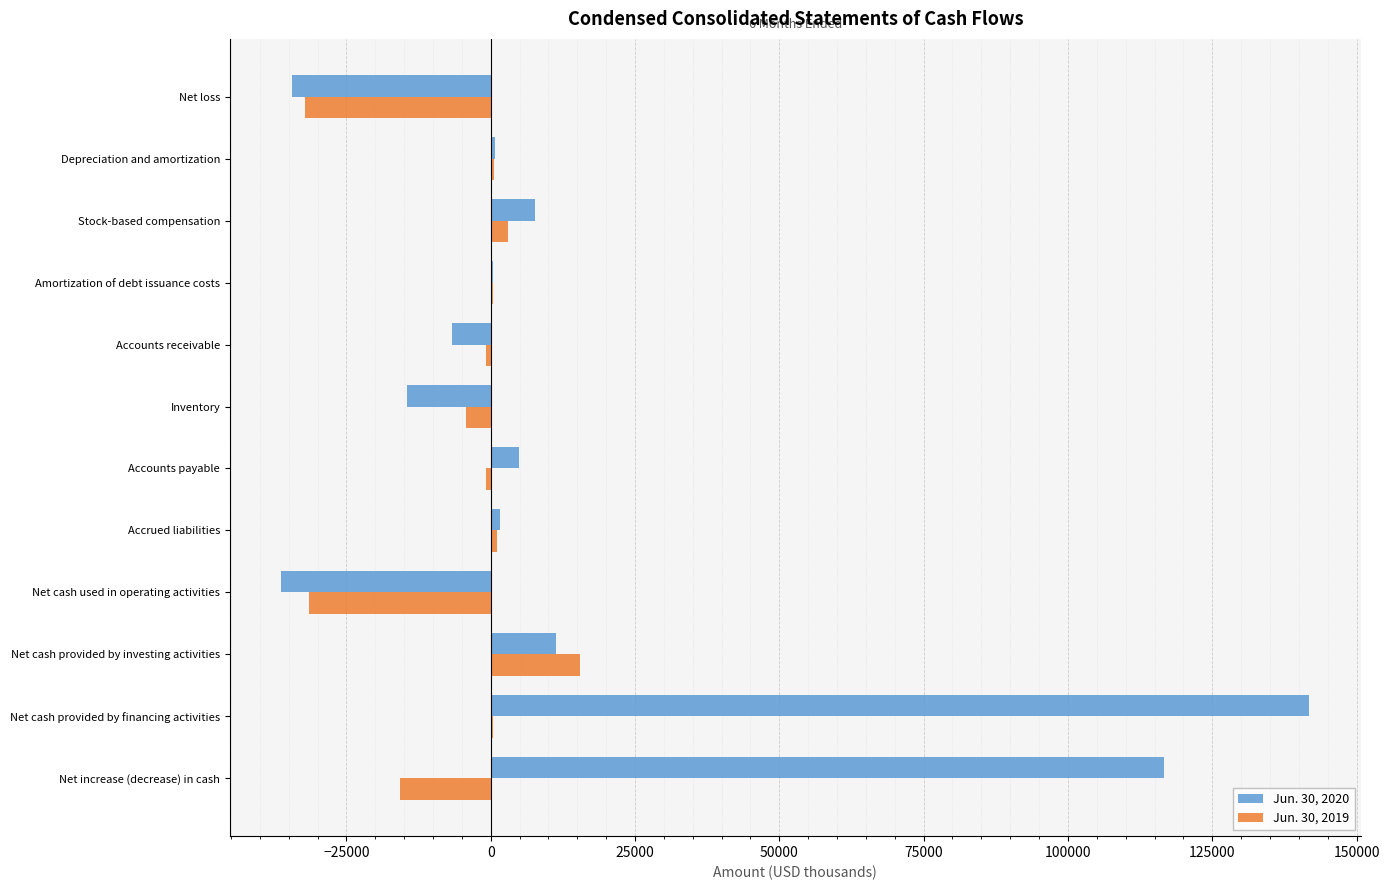

What is the greatest value displayed?

141839